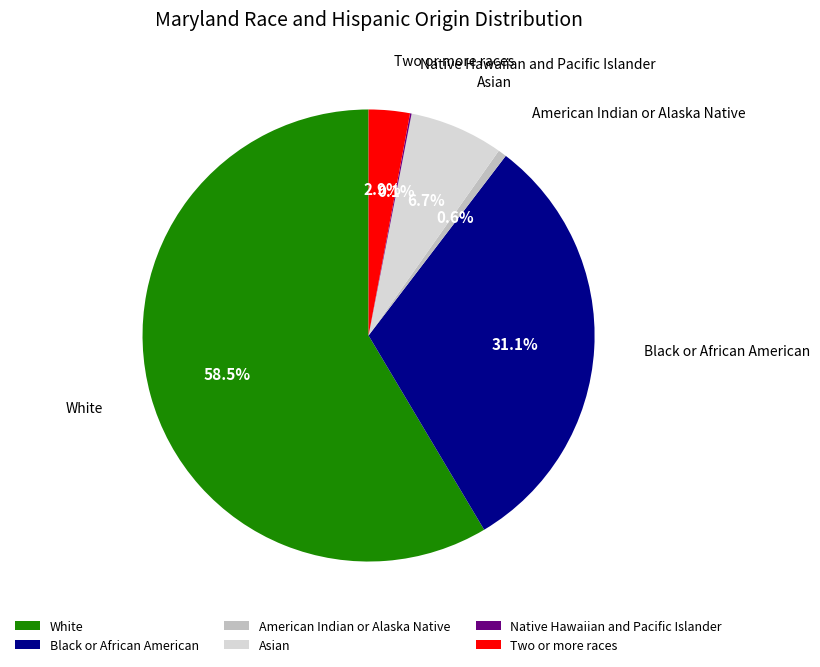

Between American Indian or Alaska Native and Black or African American, which is larger?

Black or African American